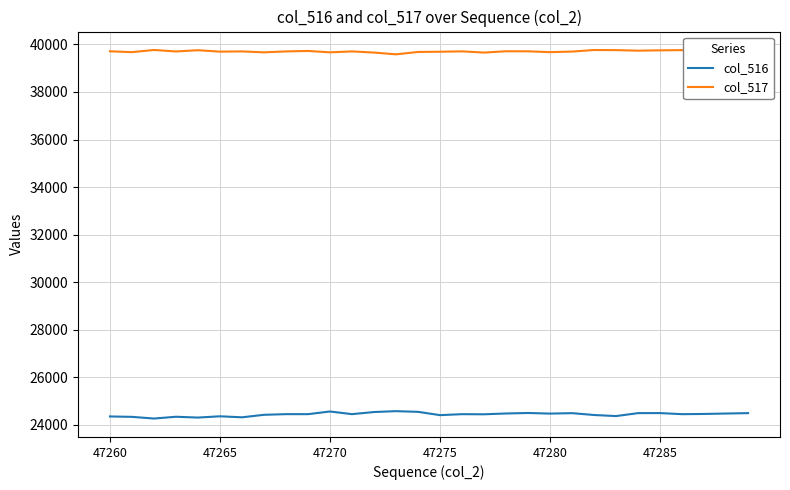

What is the minimum value shown in the chart?

24260